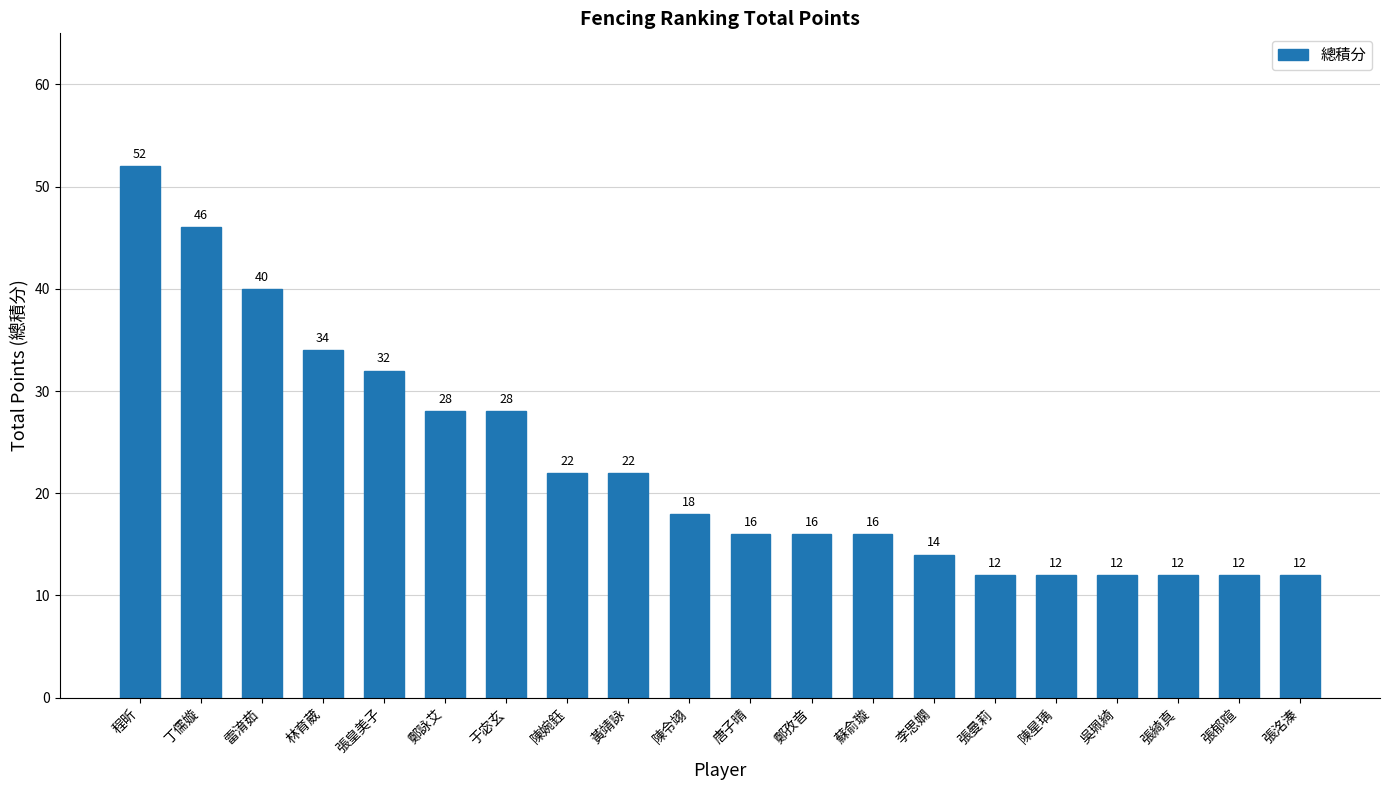

What is the value of the 2nd bar from the left?

46